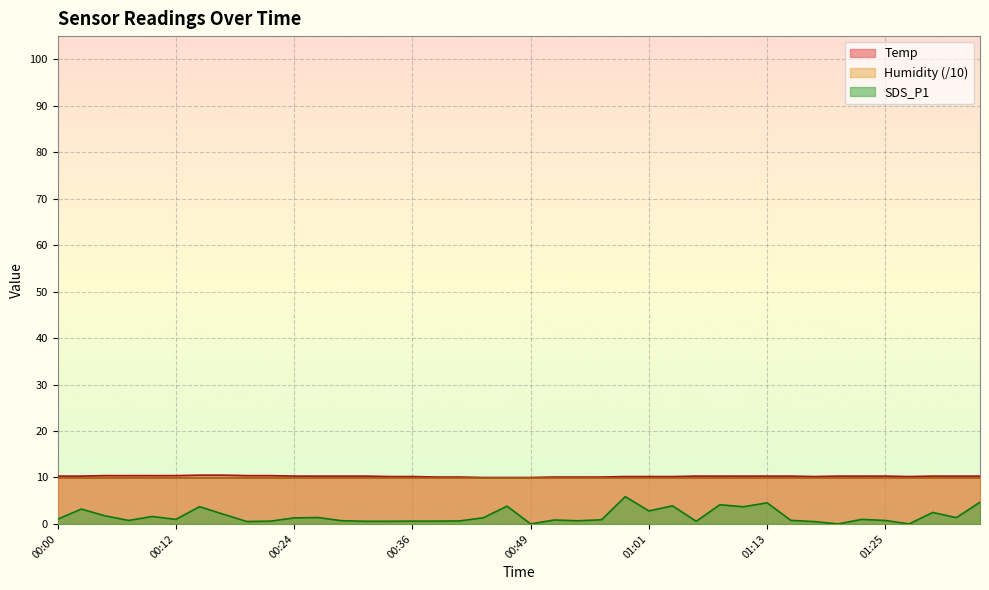

At which category does SDS_P1 reach its first local valley?

00:07